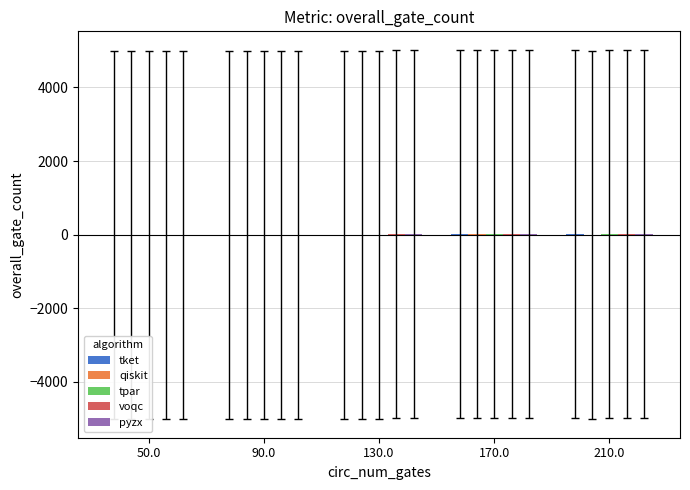

Reading left to right, what are all the values shown in this chart?

tket: 50.0=-16.4	90.0=-12.4	130.0=-6.4	170.0=6.6	210.0=21.6
qiskit: 50.0=-15.4	90.0=-9.4	130.0=-3.4	170.0=9.6	210.0=-16.4
tpar: 50.0=-15.4	90.0=-9.4	130.0=-3.4	170.0=9.6	210.0=12.6
voqc: 50.0=-12.4	90.0=-6.4	130.0=3.6	170.0=12.6	210.0=18.6
pyzx: 50.0=-9.4	90.0=-3.4	130.0=6.6	170.0=15.6	210.0=21.6